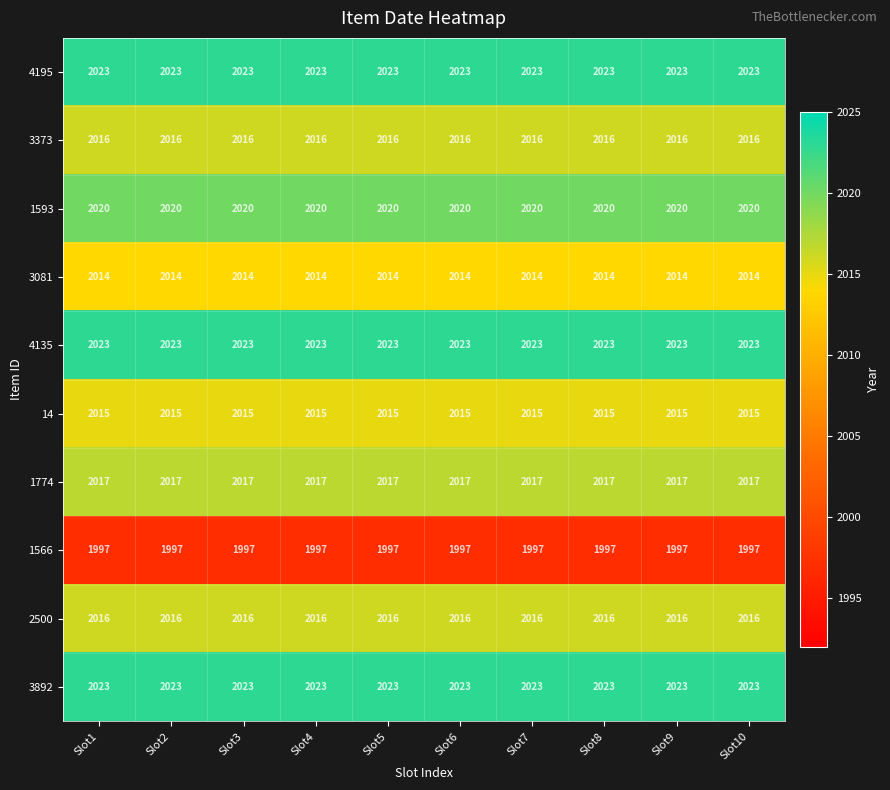

What is the smallest value displayed?

1997